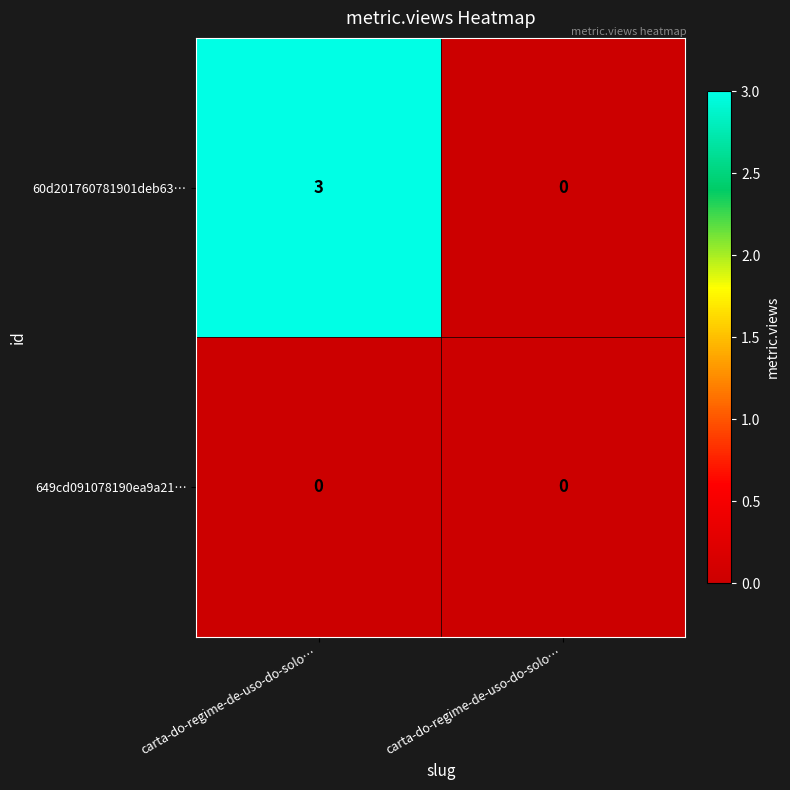

What is the spread (max minus min) of values at carta-do-regime-de-uso-do-solo…?

3